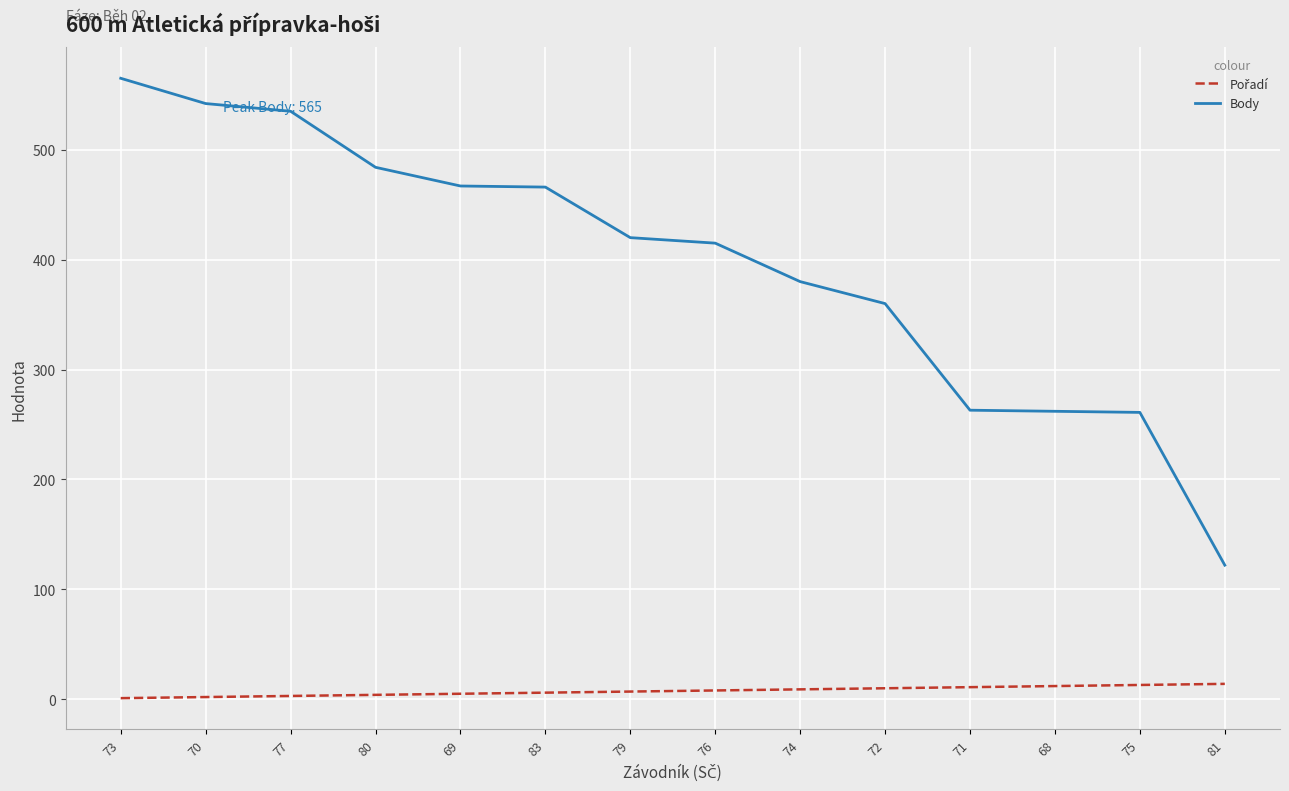

The Body series shows 454 at 68. True or false?

False